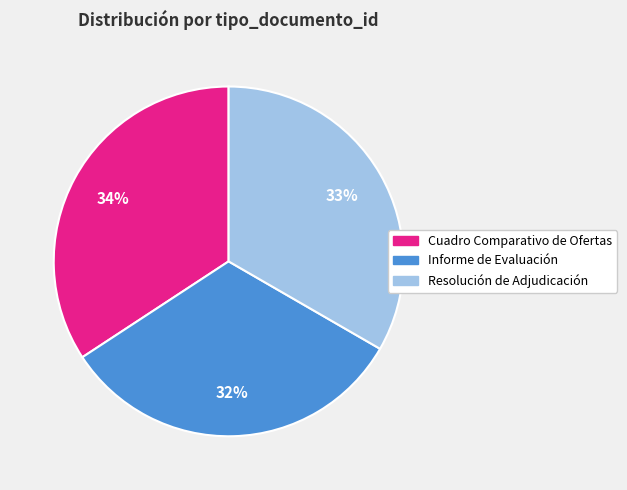

To the nearest percent, what is the average slice percentage?

33%